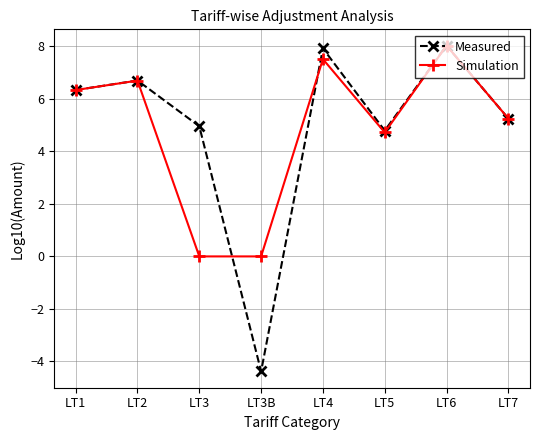

Rank the series by their average value, from lowest to highest.

Simulation, Measured